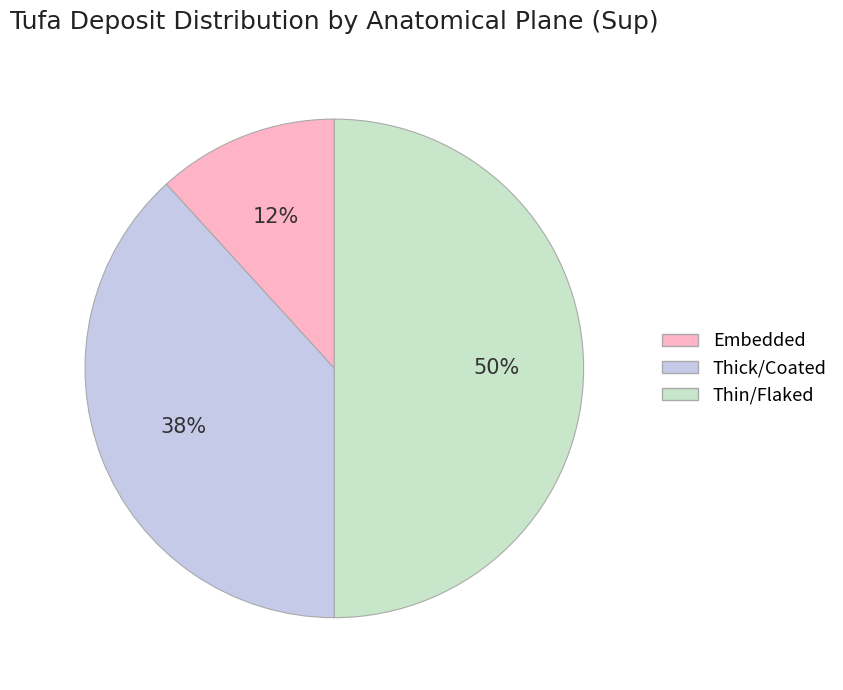

Rank the categories by value from lowest to highest.

Embedded, Thick/Coated, Thin/Flaked